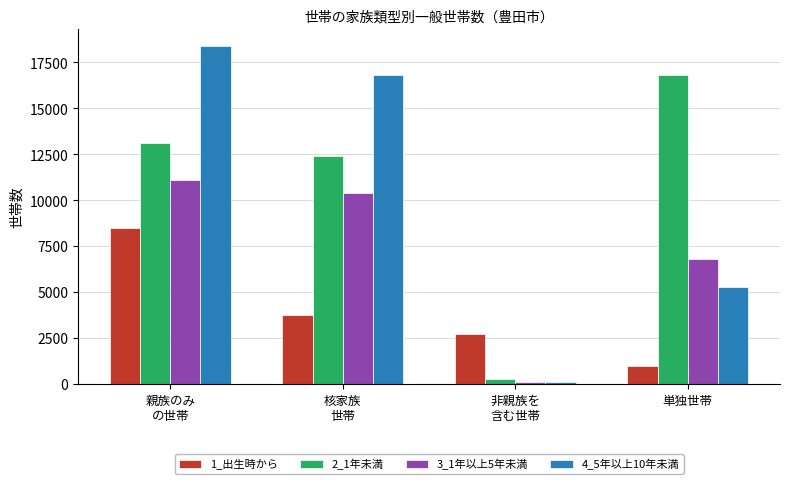

What is the label of the 2nd bar from the left?

核家族
世帯